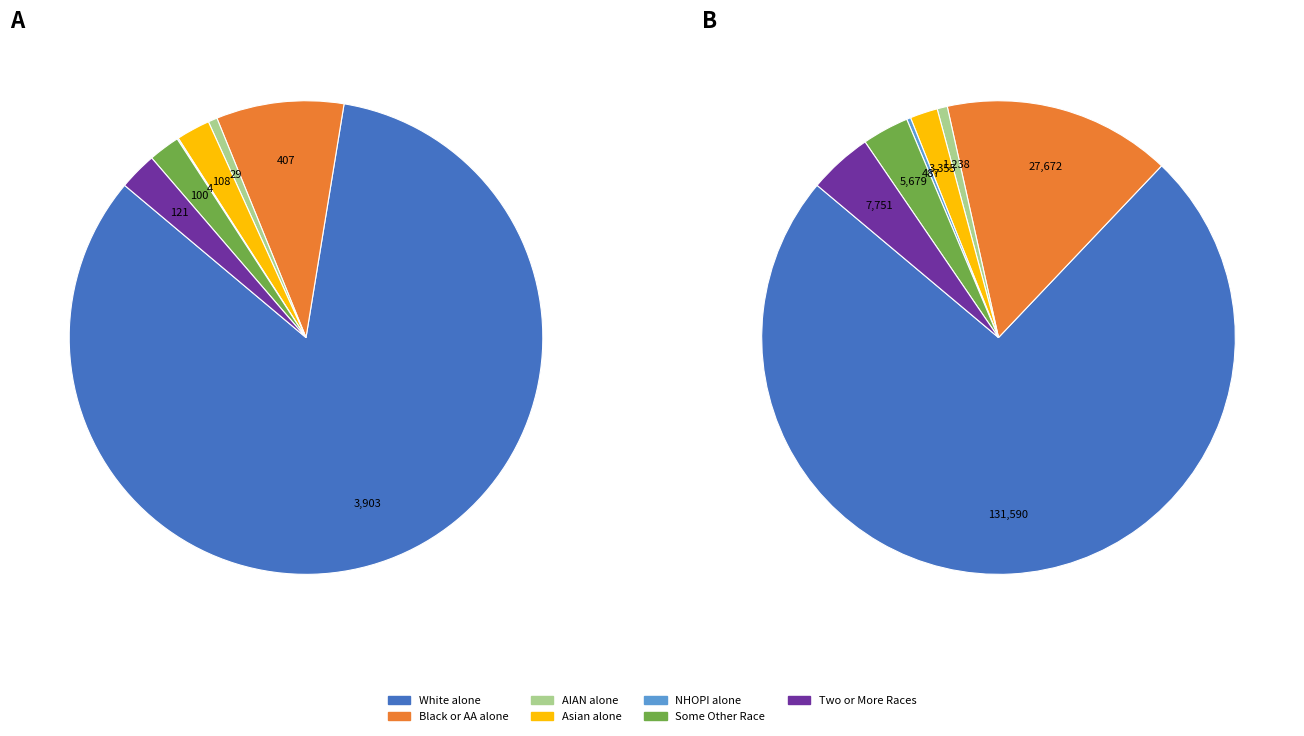

How much of the chart is everything except 6?

97.4%